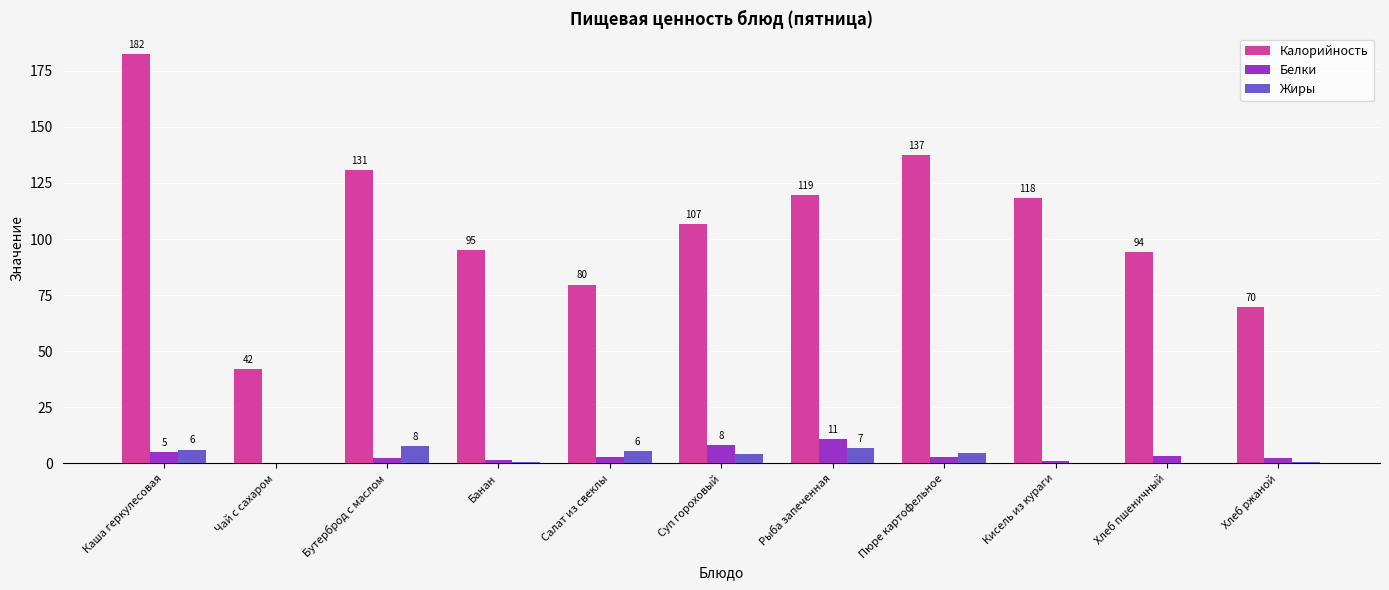

Which series has the largest total across all categories?

Калорийность